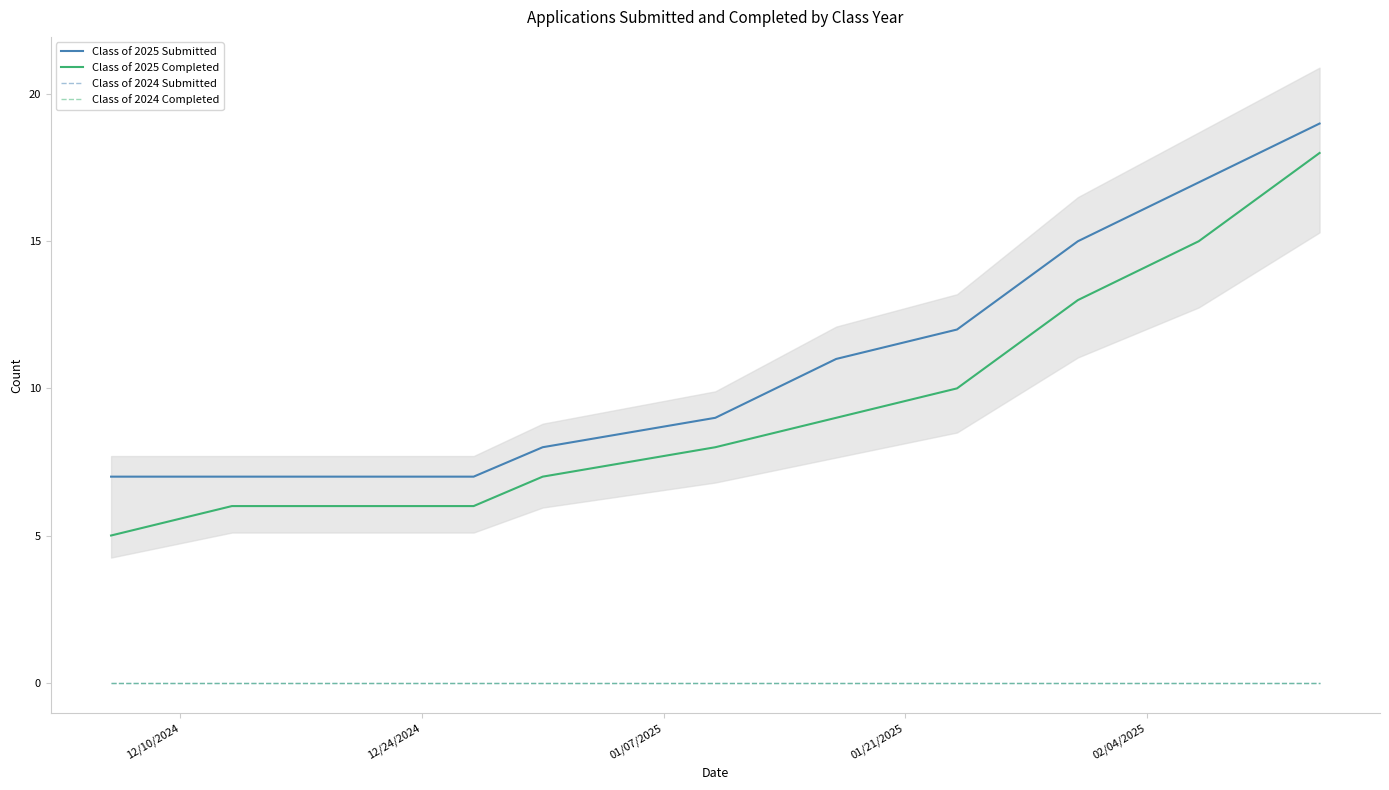

What is the value of the Class of 2025 Completed point at the 6th from the left?

8